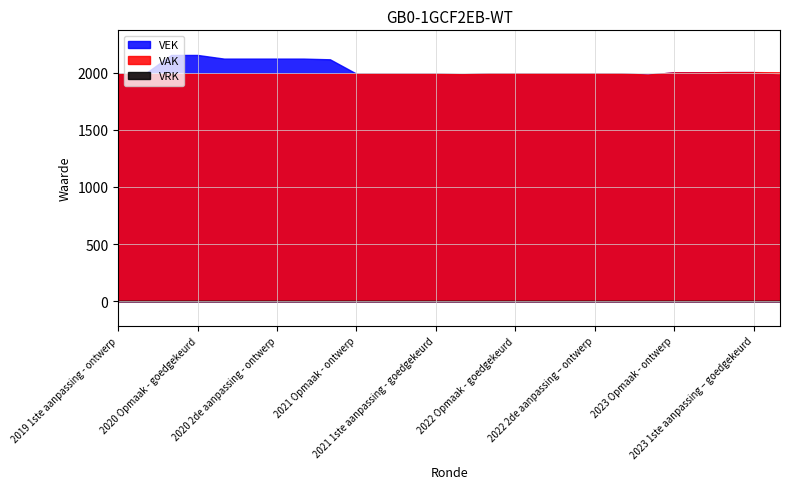

What is the difference between the second highest and second lowest values in the VAK series?

19